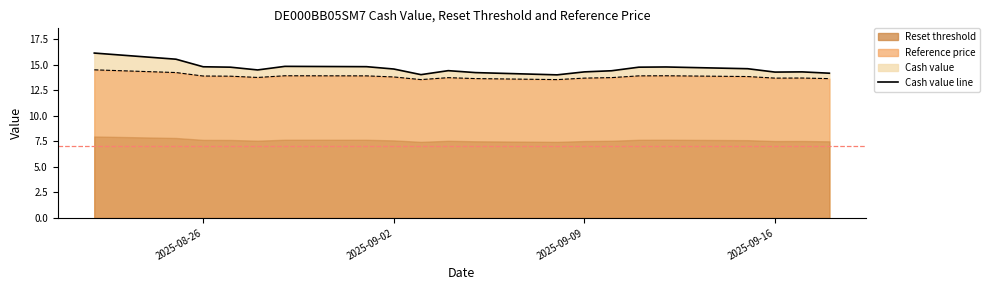

What is the difference between the Reset threshold values at 2025-09-04 and 2025-08-29?

0.2